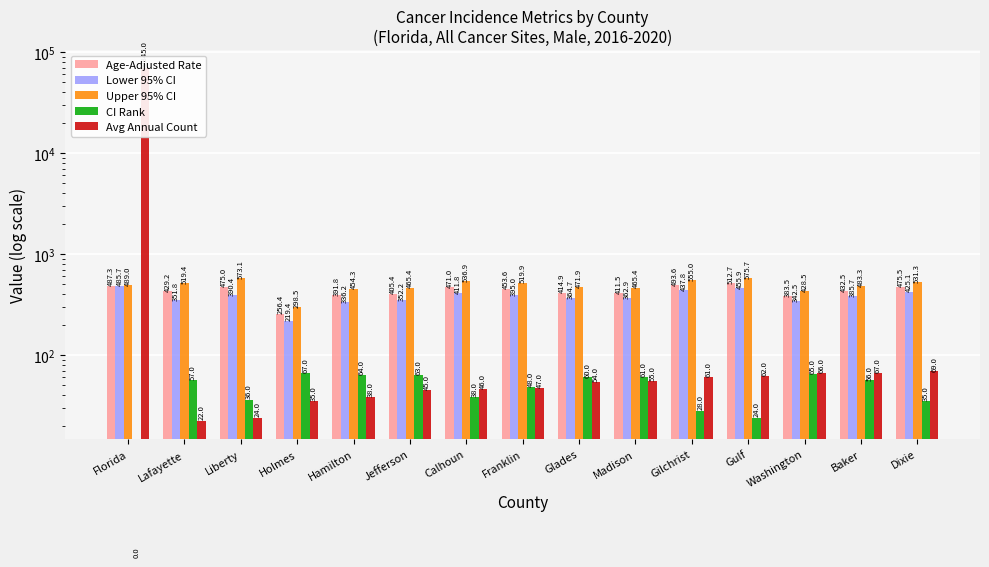

Read the Upper 95% CI value at Florida.

489.0